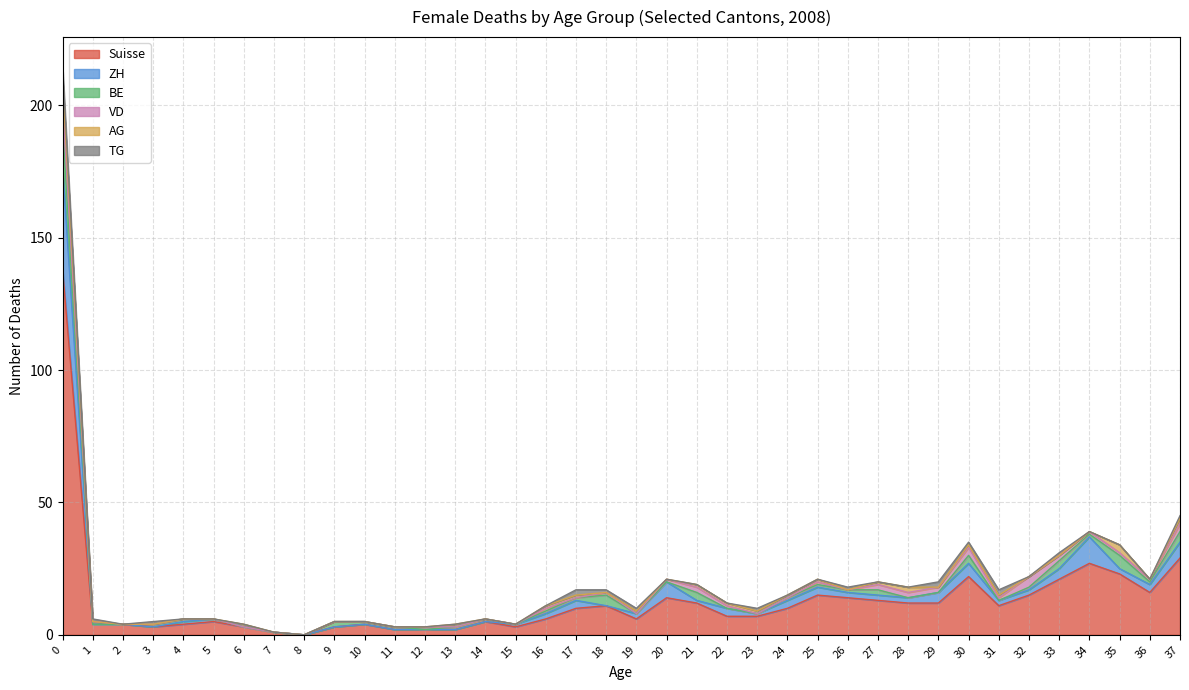

Which series has the largest total across all categories?

Suisse